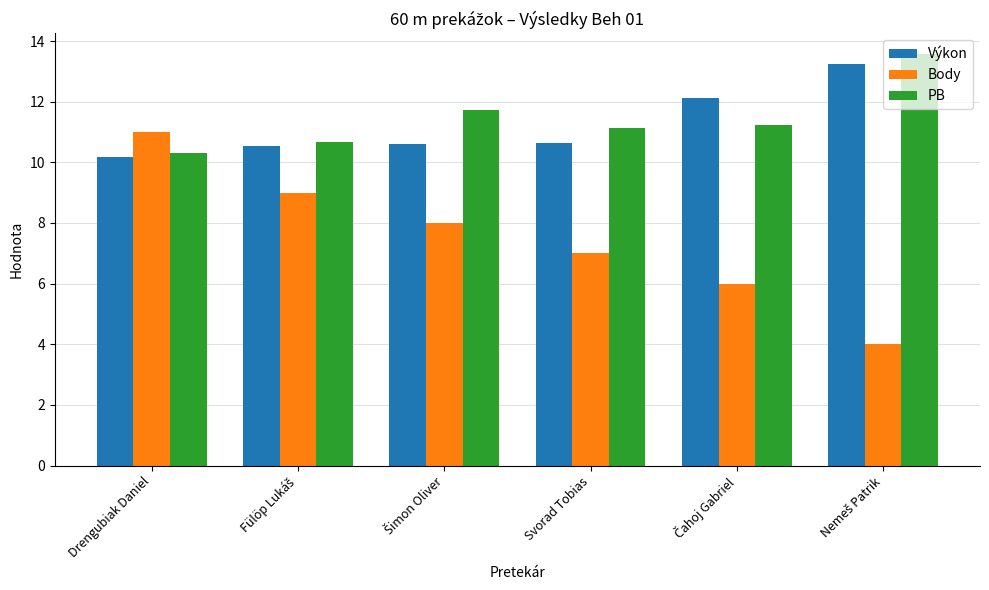

Count the number of categories in the chart.

6